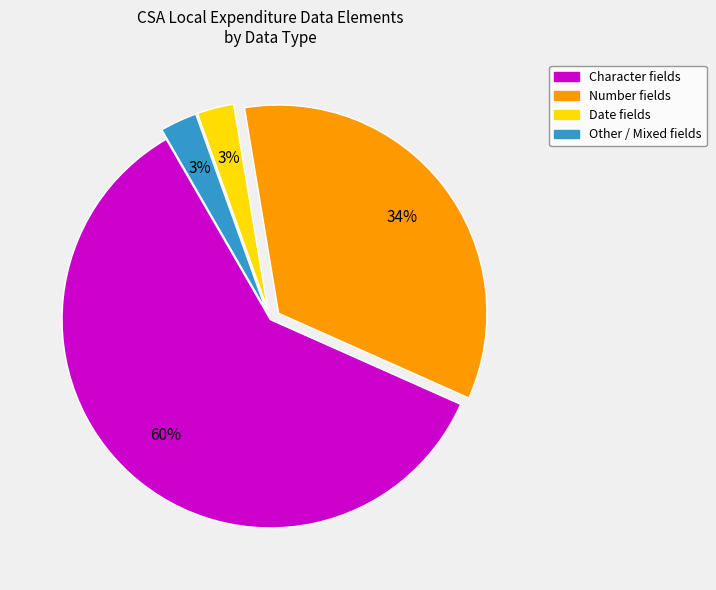

Which category has the biggest portion of the pie?

Character fields